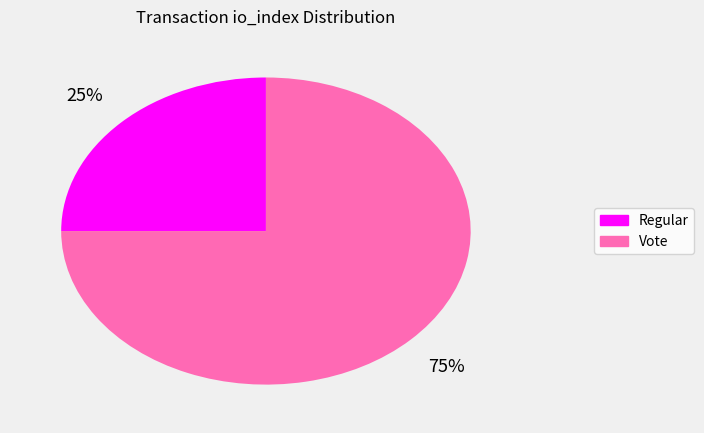

The Vote slice represents 75% of the pie. True or false?

True